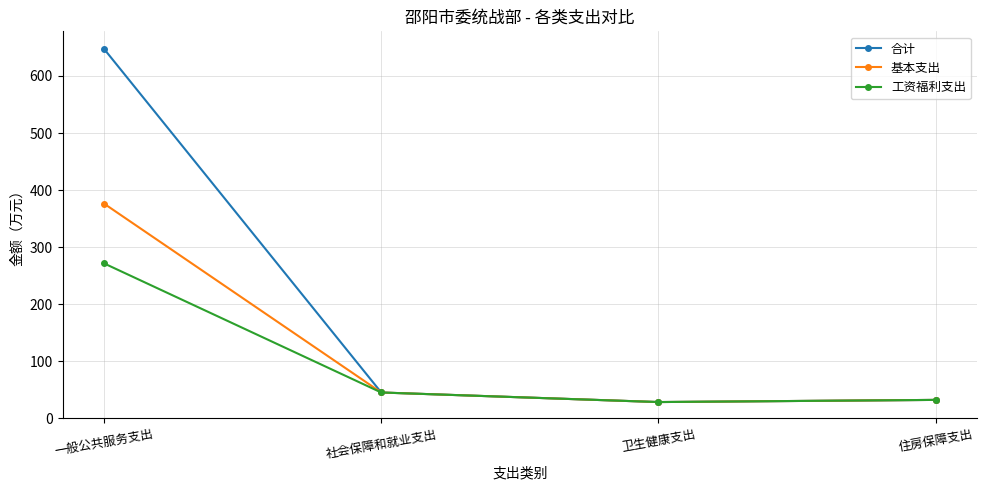

What is the total value across all series at 卫生健康支出?

85.8